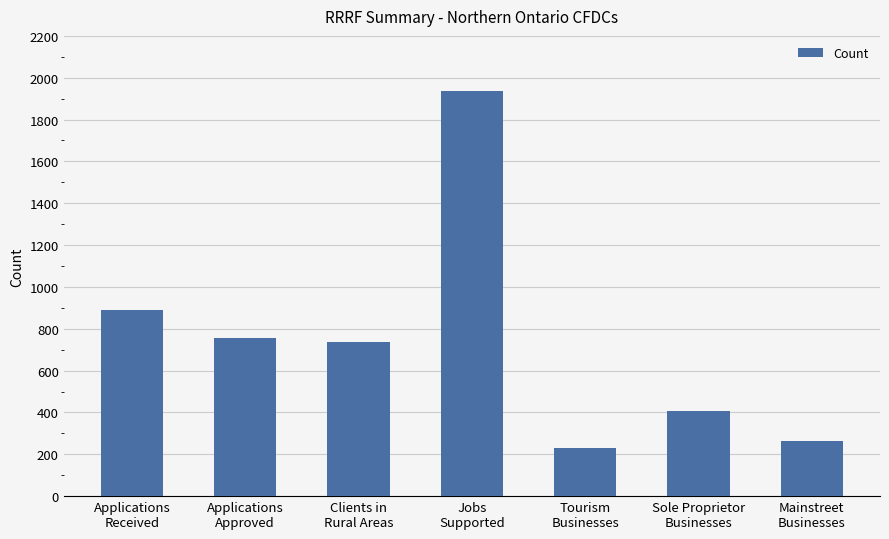

Is it true that the value at Tourism
Businesses is 317.2?

False